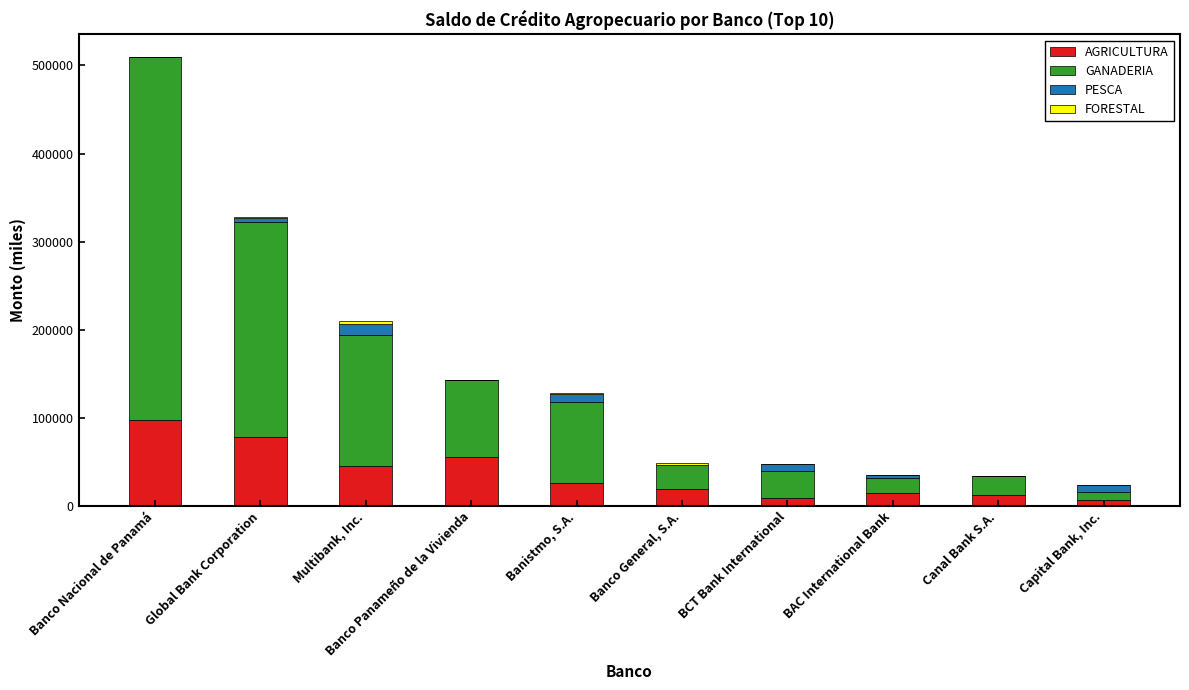

What is the total value across all series at Banco General, S.A.?

48186.4